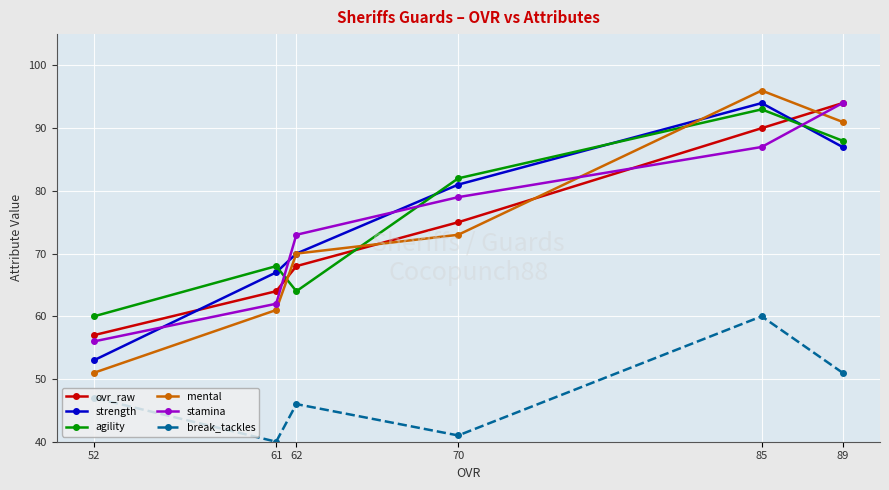

Rank the categories by agility value from highest to lowest.

85, 89, 70, 61, 62, 52